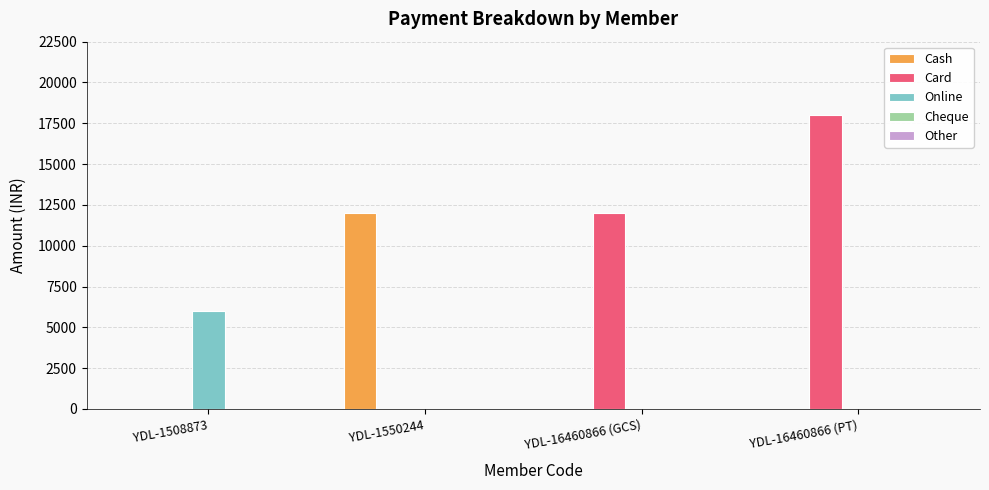

True or false: Card has a value of 0 at YDL-1550244.

True